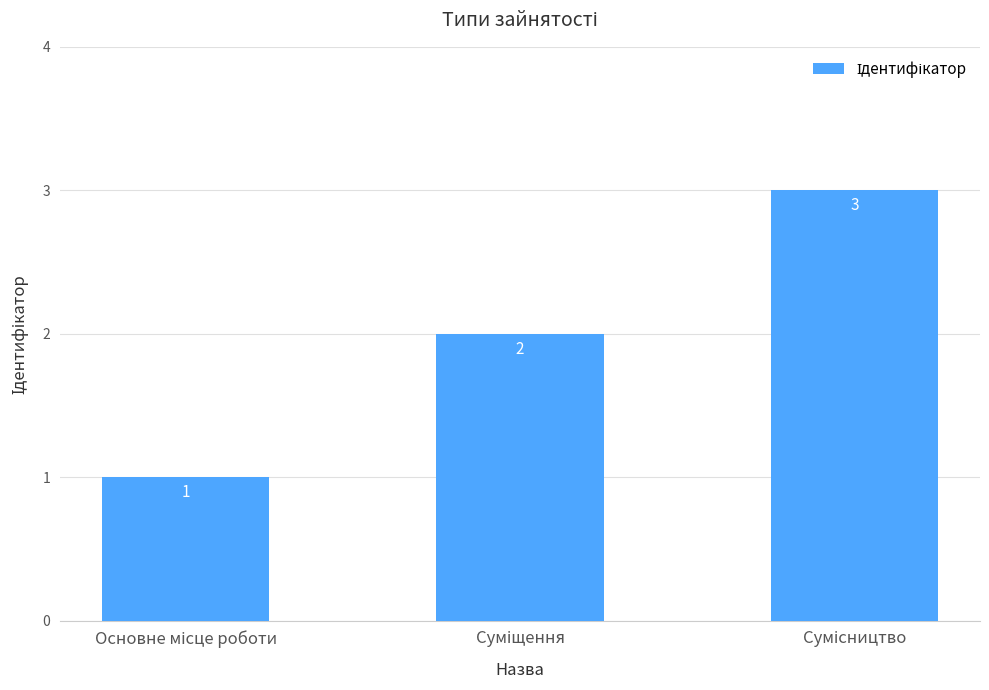

What is the value of the 2nd bar from the left?

2